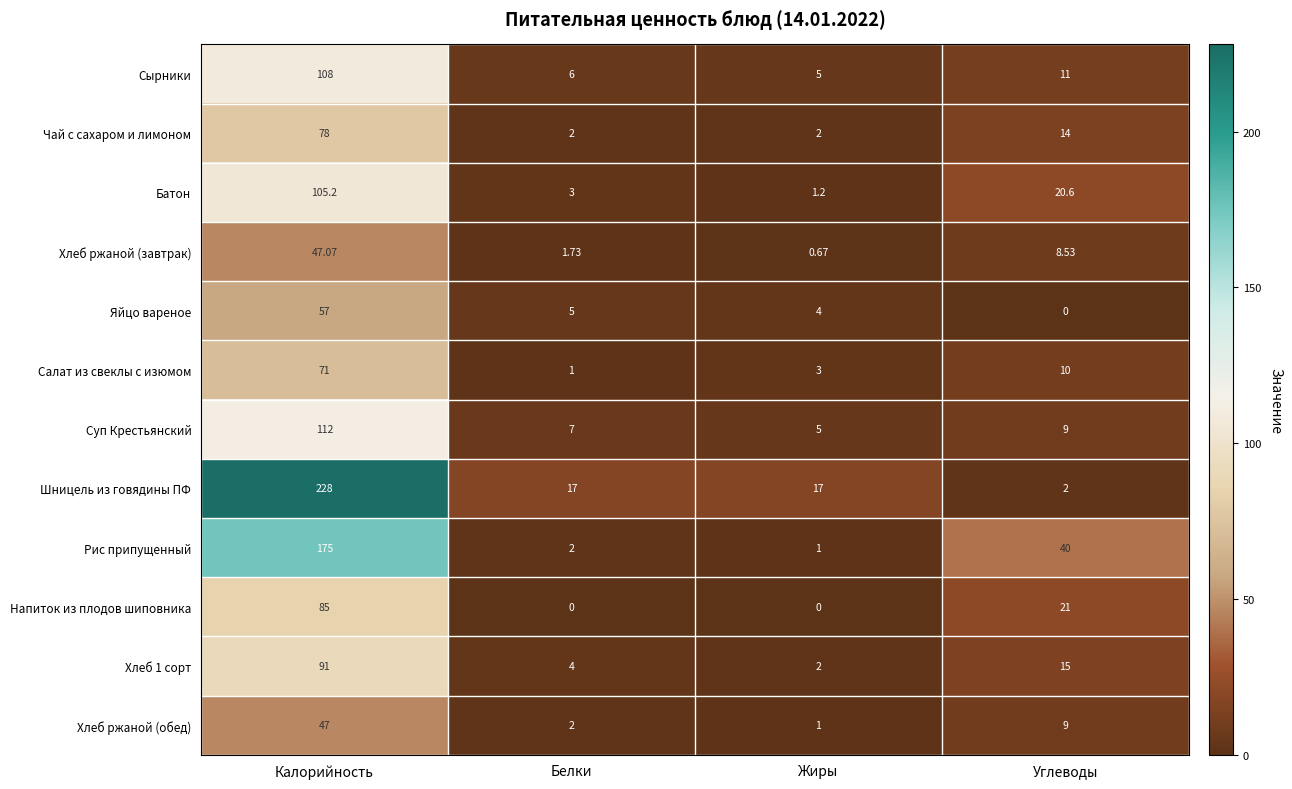

At which label does Батон first exceed 20?

Калорийность